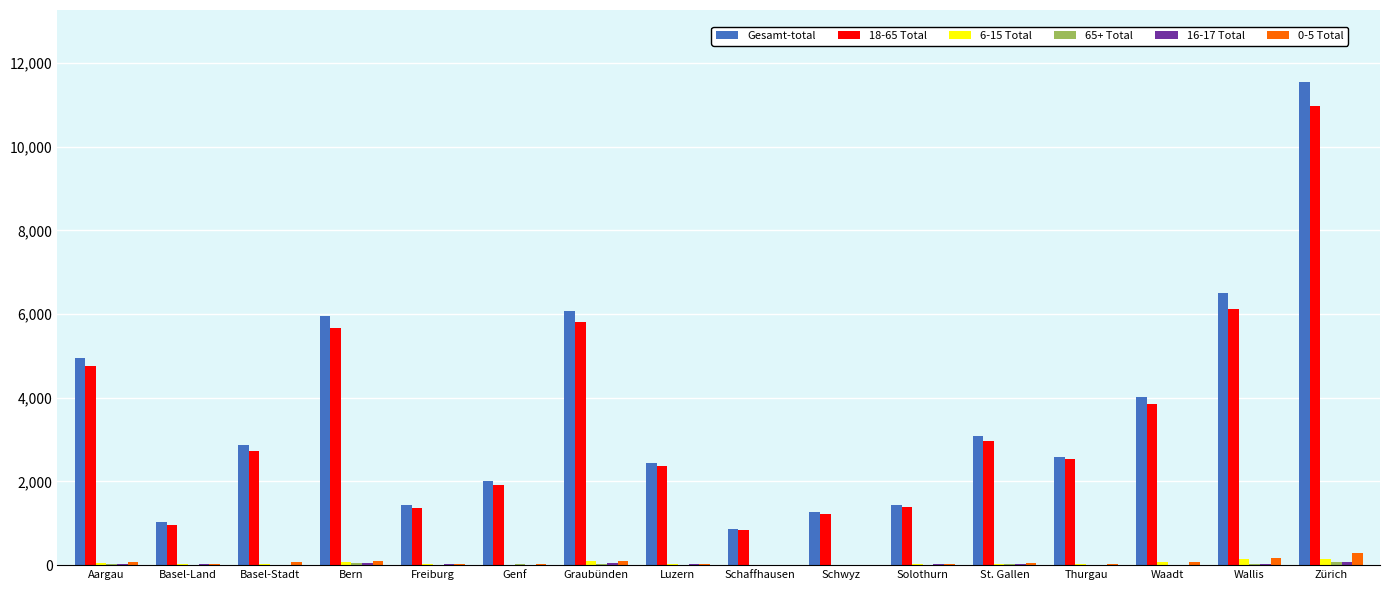

Between Bern and Solothurn, which series saw the biggest shift?

Gesamt-total